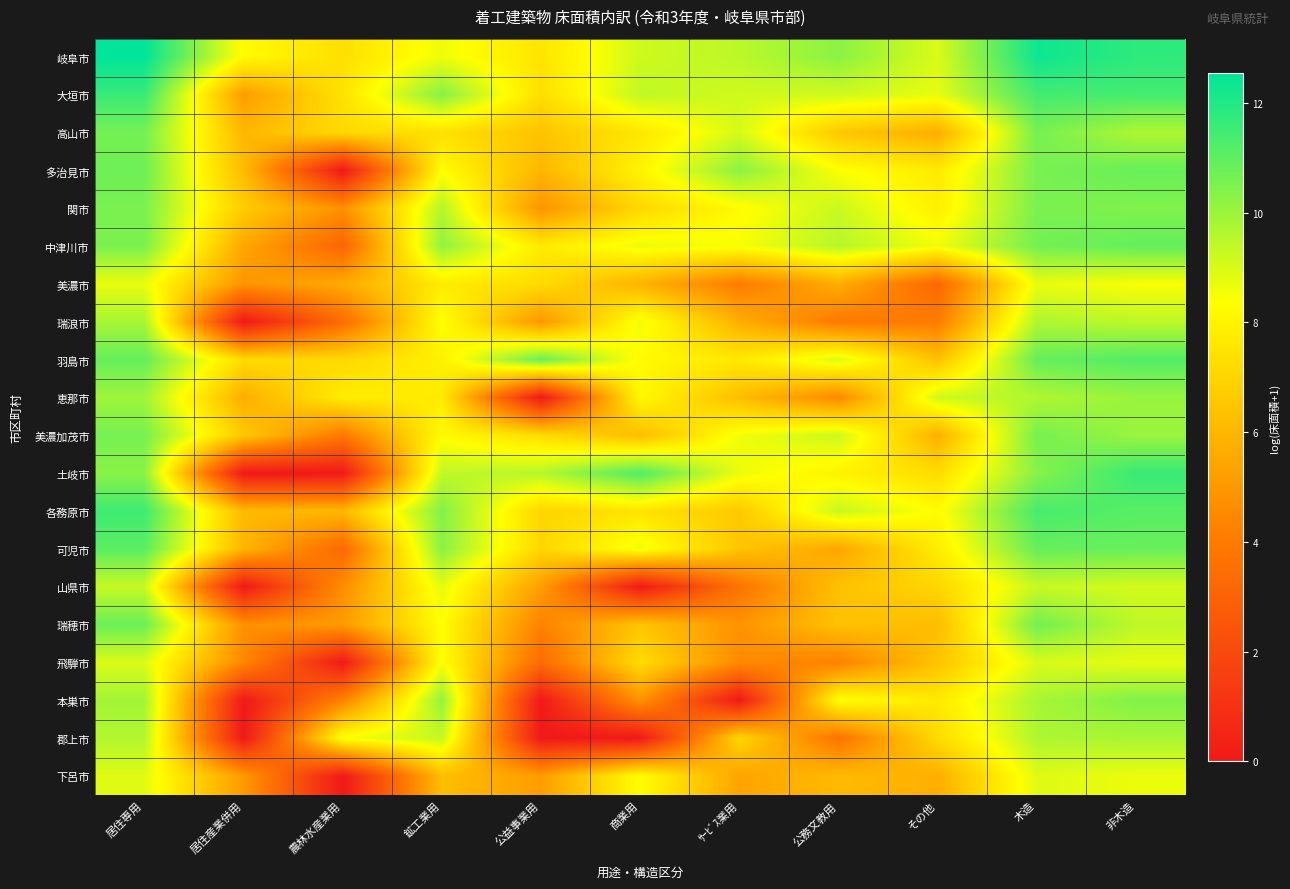

Reading right to left, list all the values displayed in this chart.

岐阜市: 非木造=11.8	木造=12.3	その他=9.0	公務文教用=10.3	ｻｰﾋﾞｽ業用=9.5	商業用=9.2	公益事業用=7.5	鉱工業用=8.6	農林水産業用=7.3	居住産業併用=8.2	居住専用=12.5
大垣市: 非木造=11.4	木造=11.4	その他=8.8	公務文教用=9.1	ｻｰﾋﾞｽ業用=9.1	商業用=9.4	公益事業用=7.3	鉱工業用=10.4	農林水産業用=7.4	居住産業併用=5.2	居住専用=11.6
高山市: 非木造=9.7	木造=10.6	その他=5.7	公務文教用=6.6	ｻｰﾋﾞｽ業用=9.1	商業用=7.6	公益事業用=6.4	鉱工業用=7.4	農林水産業用=7.1	居住産業併用=6.0	居住専用=10.6
多治見市: 非木造=10.8	木造=10.5	その他=7.7	公務文教用=8.4	ｻｰﾋﾞｽ業用=10.3	商業用=8.0	公益事業用=6.0	鉱工業用=8.3	農林水産業用=0.0	居住産業併用=6.2	居住専用=10.7
関市: 非木造=10.4	木造=10.5	その他=7.9	公務文教用=9.2	ｻｰﾋﾞｽ業用=8.3	商業用=7.1	公益事業用=4.9	鉱工業用=9.6	農林水産業用=4.8	居住産業併用=6.7	居住専用=10.5
中津川市: 非木造=10.9	木造=10.6	その他=8.6	公務文教用=9.6	ｻｰﾋﾞｽ業用=8.5	商業用=8.7	公益事業用=7.7	鉱工業用=10.2	農林水産業用=3.1	居住産業併用=5.5	居住専用=10.5
美濃市: 非木造=8.5	木造=8.7	その他=3.2	公務文教用=5.7	ｻｰﾋﾞｽ業用=4.1	商業用=5.9	公益事業用=7.2	鉱工業用=7.7	農林水産業用=5.6	居住産業併用=4.9	居住専用=8.7
瑞浪市: 非木造=9.5	木造=9.7	その他=4.1	公務文教用=4.0	ｻｰﾋﾞｽ業用=5.7	商業用=8.6	公益事業用=4.9	鉱工業用=8.4	農林水産業用=3.4	居住産業併用=0.0	居住専用=9.8
羽島市: 非木造=11.2	木造=10.9	その他=6.3	公務文教用=8.9	ｻｰﾋﾞｽ業用=7.6	商業用=8.2	公益事業用=10.8	鉱工業用=7.9	農林水産業用=7.1	居住産業併用=7.2	居住専用=10.9
恵那市: 非木造=10.1	木造=9.7	その他=9.1	公務文教用=4.5	ｻｰﾋﾞｽ業用=6.2	商業用=8.2	公益事業用=0.0	鉱工業用=7.7	農林水産業用=7.8	居住産業併用=5.7	居住専用=9.9
美濃加茂市: 非木造=10.0	木造=10.6	その他=5.8	公務文教用=9.2	ｻｰﾋﾞｽ業用=8.6	商業用=6.2	公益事業用=7.3	鉱工業用=8.2	農林水産業用=3.9	居住産業併用=6.6	居住専用=10.6
土岐市: 非木造=11.6	木造=10.3	その他=7.3	公務文教用=8.0	ｻｰﾋﾞｽ業用=8.7	商業用=11.2	公益事業用=9.6	鉱工業用=9.4	農林水産業用=0.0	居住産業併用=0.0	居住専用=10.3
各務原市: 非木造=11.1	木造=11.4	その他=8.3	公務文教用=9.3	ｻｰﾋﾞｽ業用=6.6	商業用=7.5	公益事業用=7.0	鉱工業用=10.4	農林水産業用=6.1	居住産業併用=6.1	居住専用=11.5
可児市: 非木造=10.8	木造=10.9	その他=7.8	公務文教用=5.5	ｻｰﾋﾞｽ業用=6.5	商業用=8.6	公益事業用=7.0	鉱工業用=10.3	農林水産業用=3.3	居住産業併用=6.0	居住専用=11.1
山県市: 非木造=9.1	木造=9.3	その他=7.0	公務文教用=6.3	ｻｰﾋﾞｽ業用=3.8	商業用=0.0	公益事業用=5.2	鉱工業用=8.8	農林水産業用=4.7	居住産業併用=0.0	居住専用=9.3
瑞穂市: 非木造=9.4	木造=10.7	その他=6.2	公務文教用=6.4	ｻｰﾋﾞｽ業用=4.9	商業用=6.5	公益事業用=4.3	鉱工業用=8.3	農林水産業用=5.1	居住産業併用=4.8	居住専用=10.8
飛騨市: 非木造=8.8	木造=9.0	その他=6.4	公務文教用=4.3	ｻｰﾋﾞｽ業用=4.6	商業用=7.2	公益事業用=3.4	鉱工業用=8.4	農林水産業用=0.0	居住産業併用=4.5	居住専用=9.0
本巣市: 非木造=10.4	木造=9.8	その他=7.7	公務文教用=8.4	ｻｰﾋﾞｽ業用=0.0	商業用=4.9	公益事業用=0.0	鉱工業用=10.1	農林水産業用=4.3	居住産業併用=0.0	居住専用=9.9
郡上市: 非木造=9.8	木造=9.7	その他=7.2	公務文教用=3.7	ｻｰﾋﾞｽ業用=7.0	商業用=0.0	公益事業用=0.0	鉱工業用=9.3	農林水産業用=8.5	居住産業併用=0.0	居住専用=9.6
下呂市: 非木造=8.7	木造=8.9	その他=5.8	公務文教用=6.1	ｻｰﾋﾞｽ業用=5.4	商業用=8.3	公益事業用=5.2	鉱工業用=6.2	農林水産業用=0.0	居住産業併用=5.1	居住専用=8.9